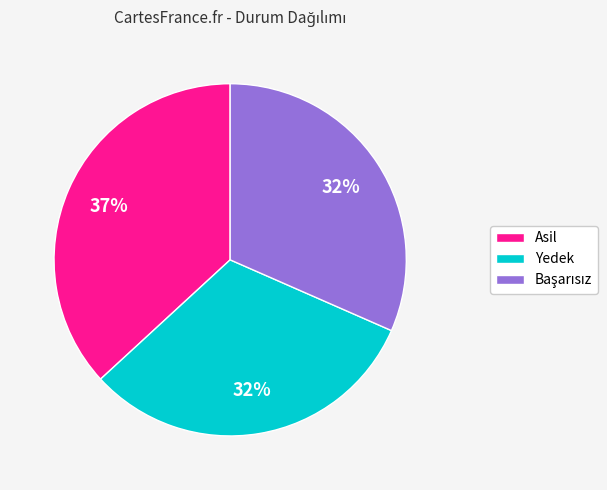

Does any single category account for the majority?

No